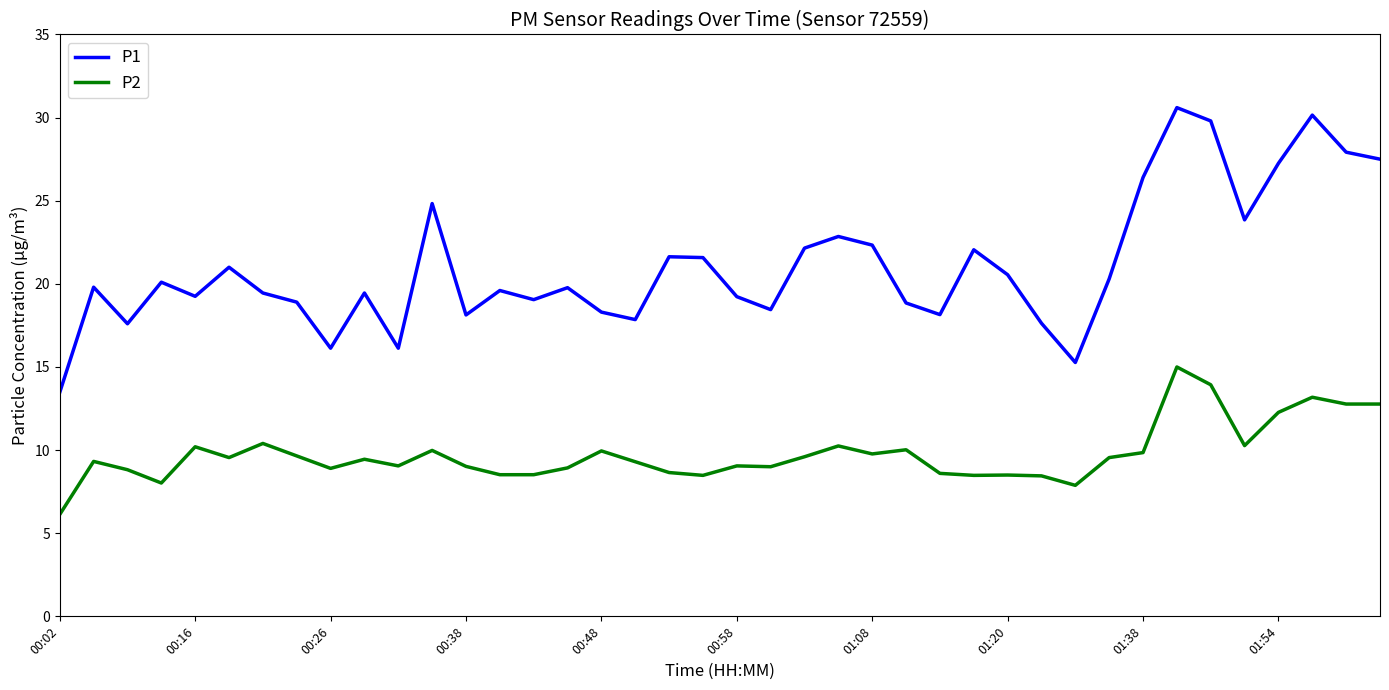

Which series has the largest total across all categories?

P1